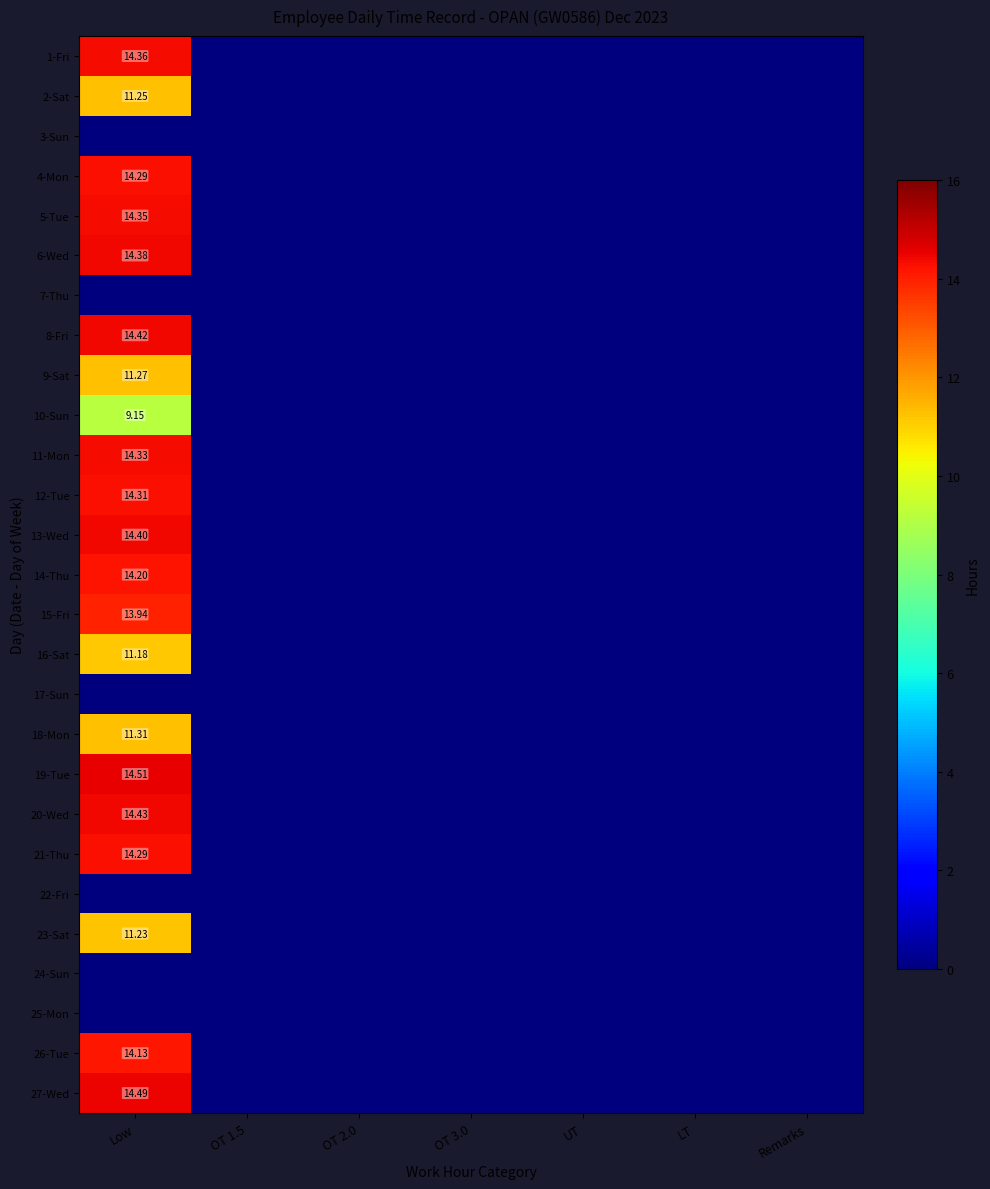

What is the difference between the maximum and minimum values in the 15-Fri series?

13.9